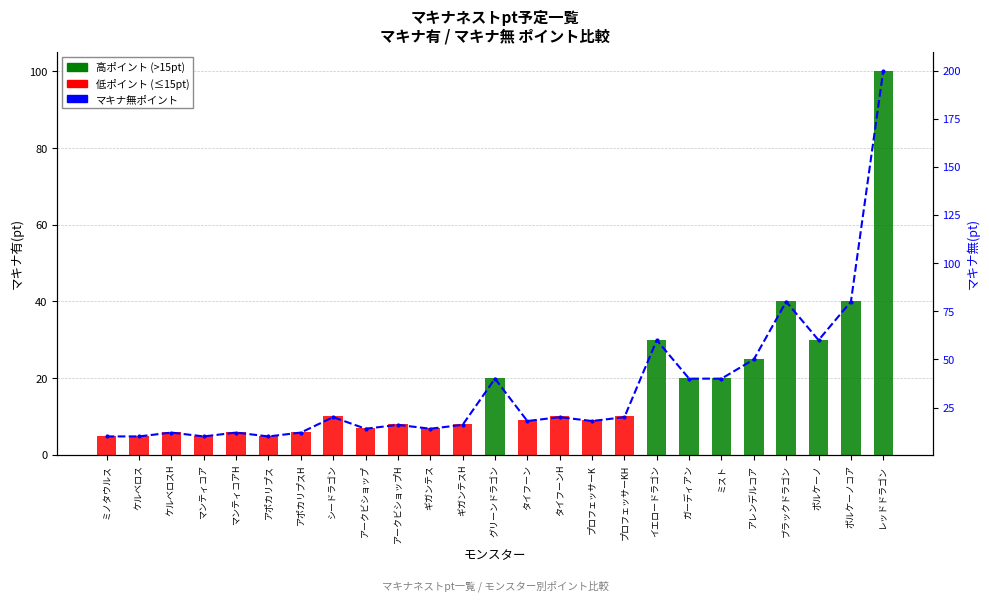

Rank the series by their maximum value, from highest to lowest.

マキナ無ポイント, マキナ有ポイント